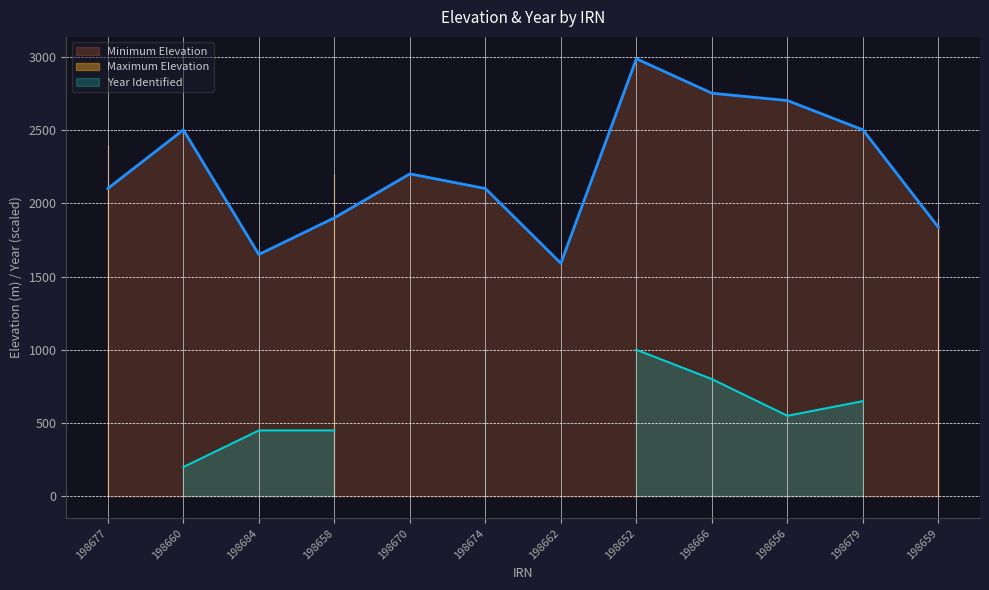

True or false: Maximum Elevation has a value of 402 at 198659.

False